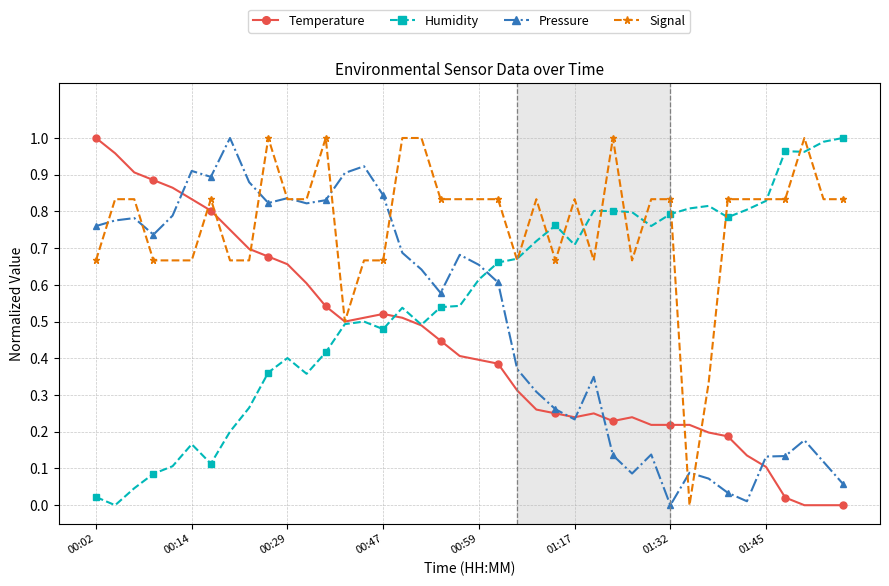

True or false: Humidity and Pressure intersect in this chart.

True